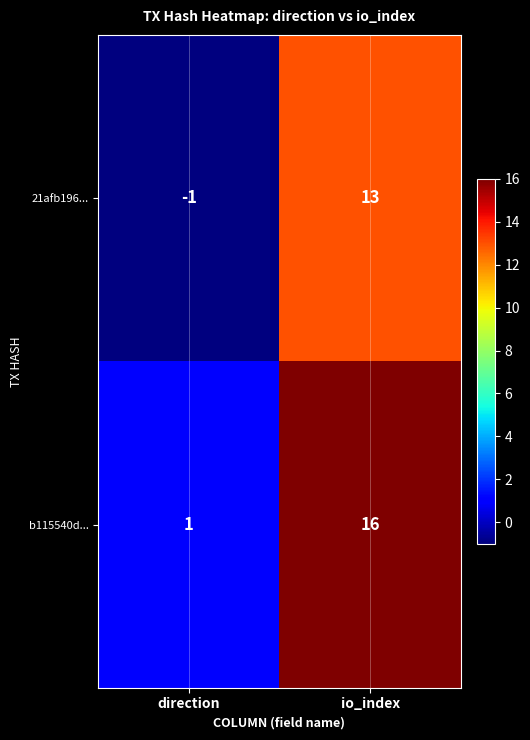

What is the maximum value shown in the chart?

16